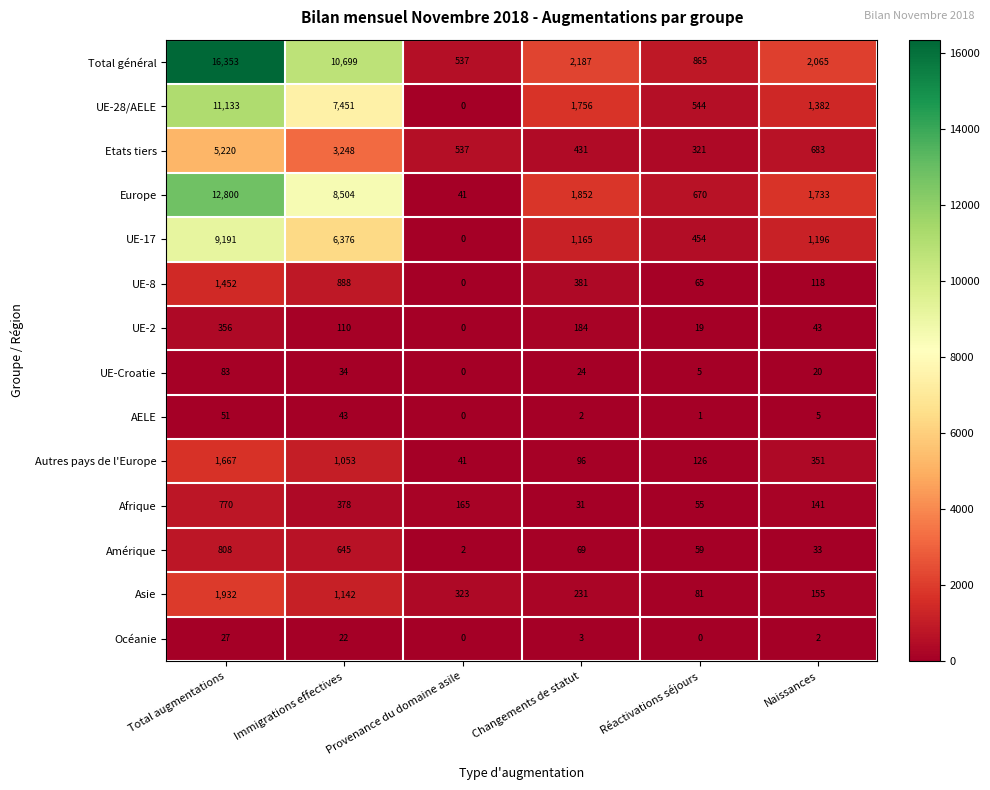

The value of Autres pays de l'Europe at Changements de statut is 96. True or false?

True